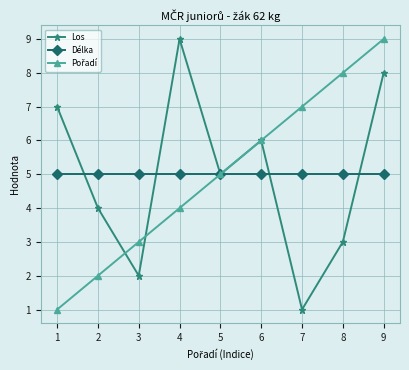

Rank the categories by Los value from lowest to highest.

7, 3, 8, 2, 5, 6, 1, 9, 4